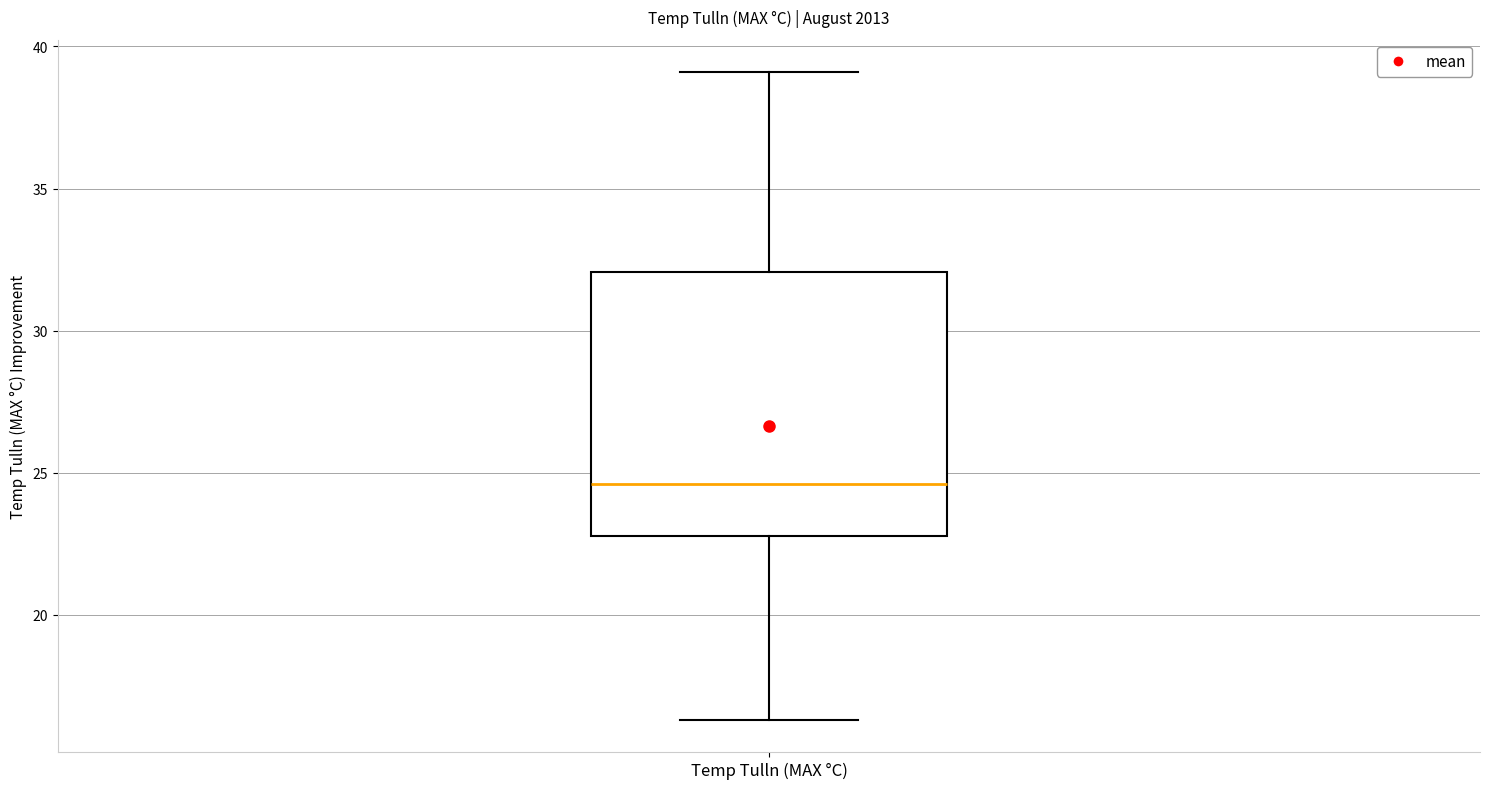

Read this box plot against the y-axis: the position of the median line, the range covered by the box, and the ends of both whiskers. The values are not printed on the chart, so give them approximately, as read against the axis.

median 24.5, box 23.0 to 32.0, whiskers 16.5 to 39.0